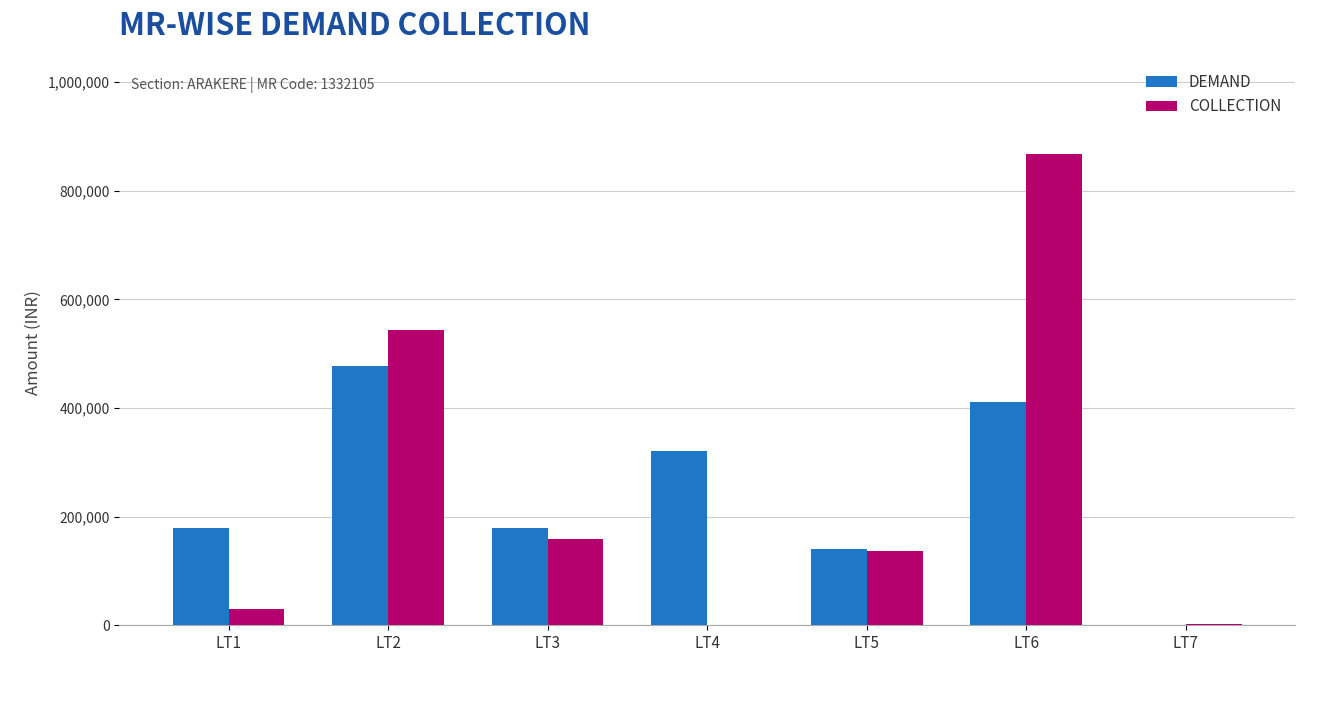

What is the maximum value for COLLECTION?

867330.0